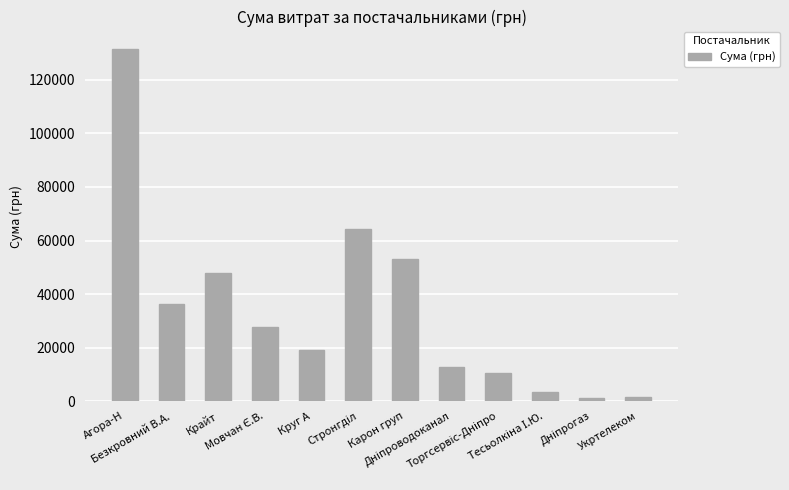

What is the sum of all values?

408585.7